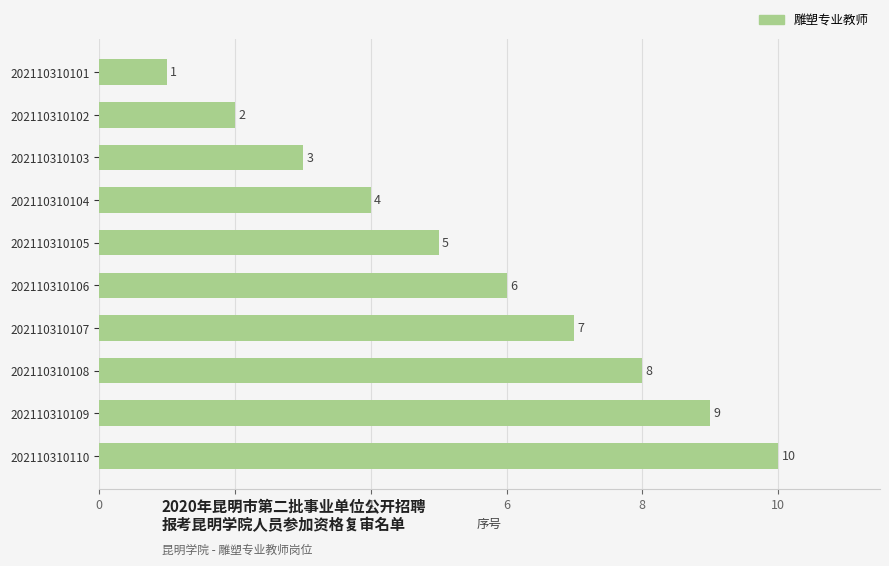

What is the change in value from 202110310105 to 202110310110?

+5